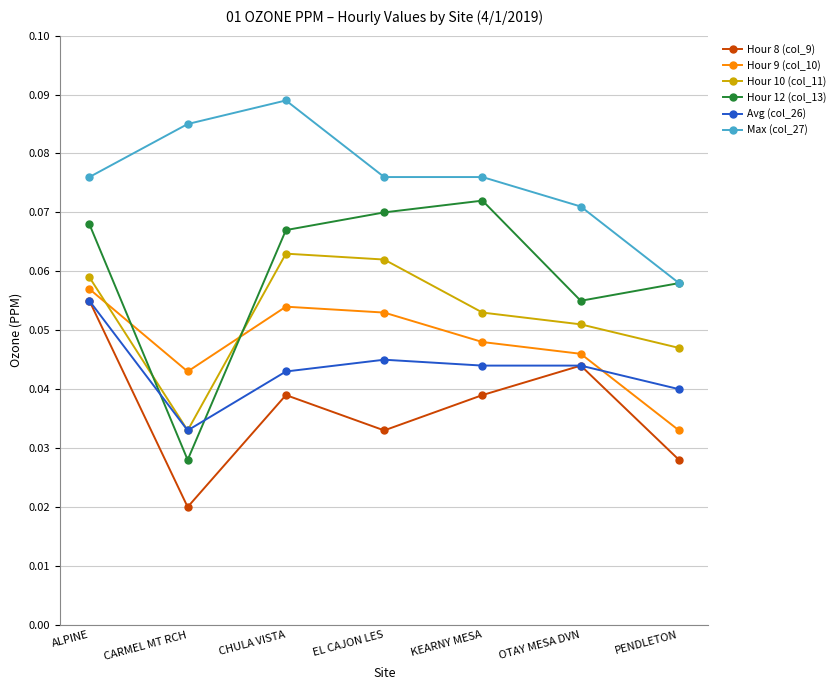

True or false: Max (col_27) and Hour 10 (col_11) cross at least once.

False